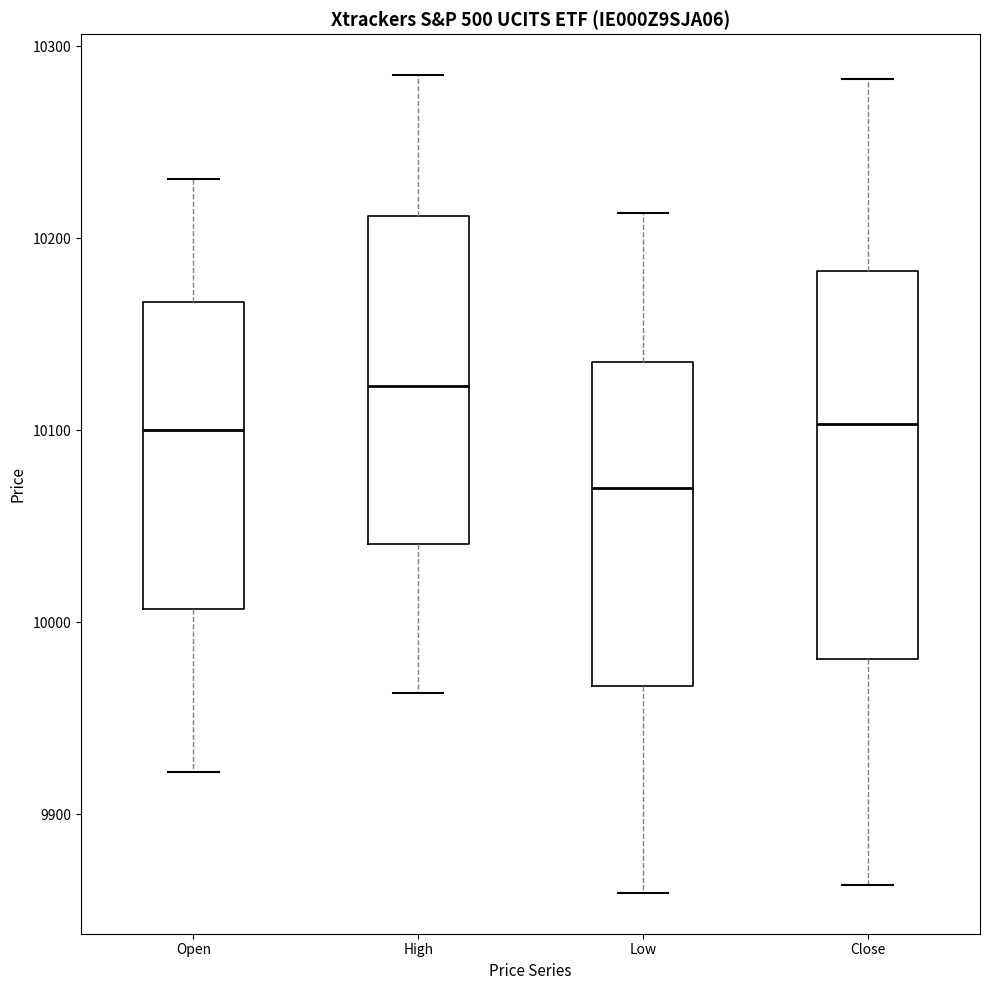

Where does the median line of the box for Close sit on the y-axis? The values are not printed on the chart, so give them approximately, as read against the axis.

10100